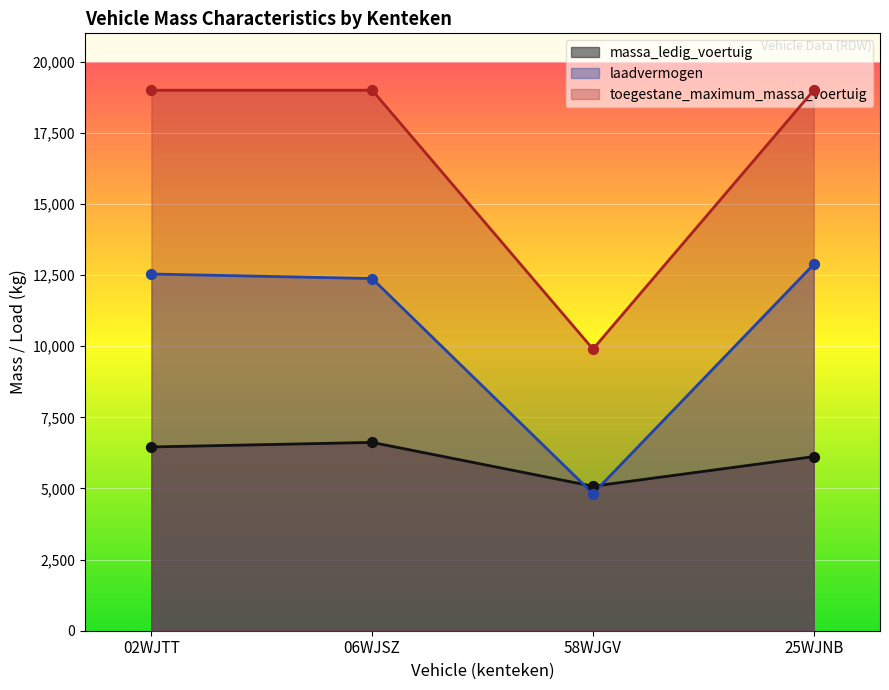

Which series contains the lowest Y value?

laadvermogen